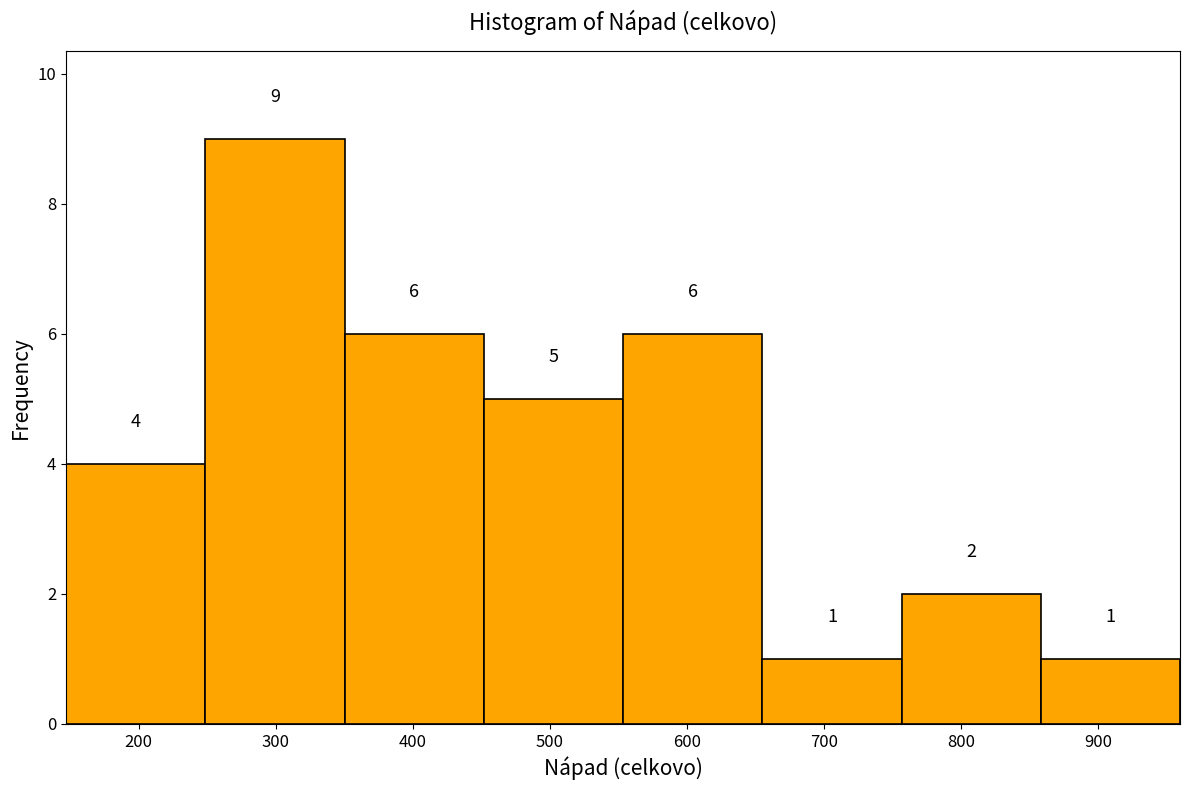

How tall is the bar that spans 760 to 860 on the x-axis? The bar edges are not printed on the chart, so give them approximately, as read against the axis.

2